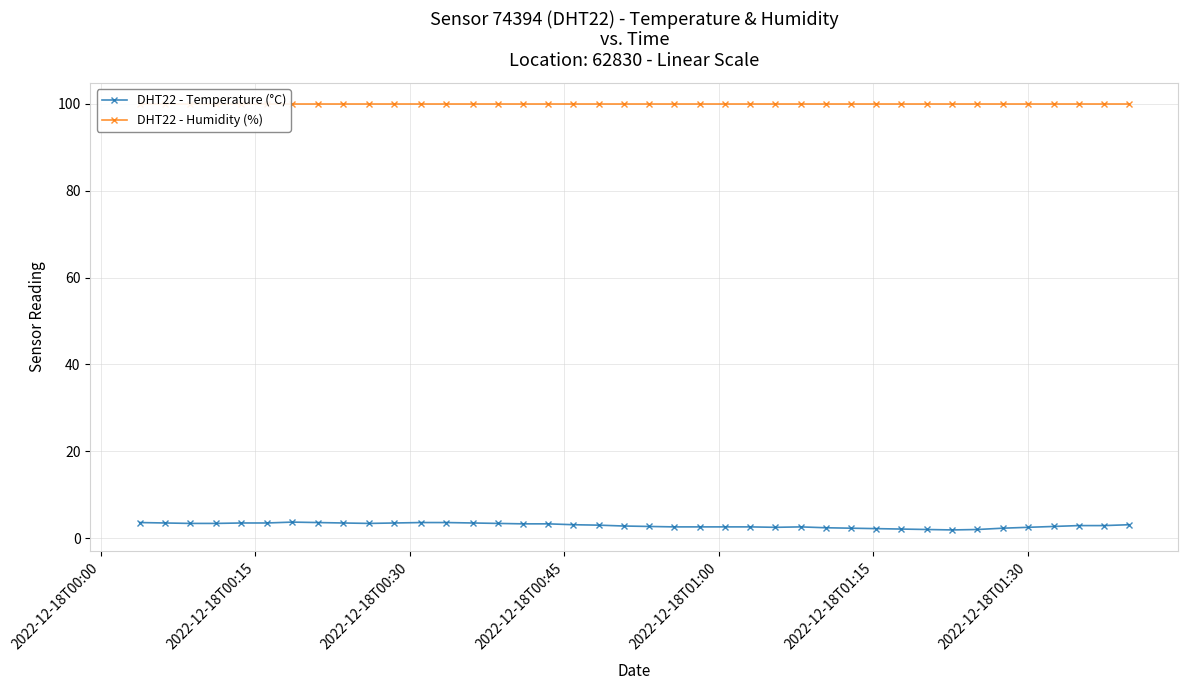

What is the value of the DHT22 - Temperature (°C) point at the 17th from the left?

3.3